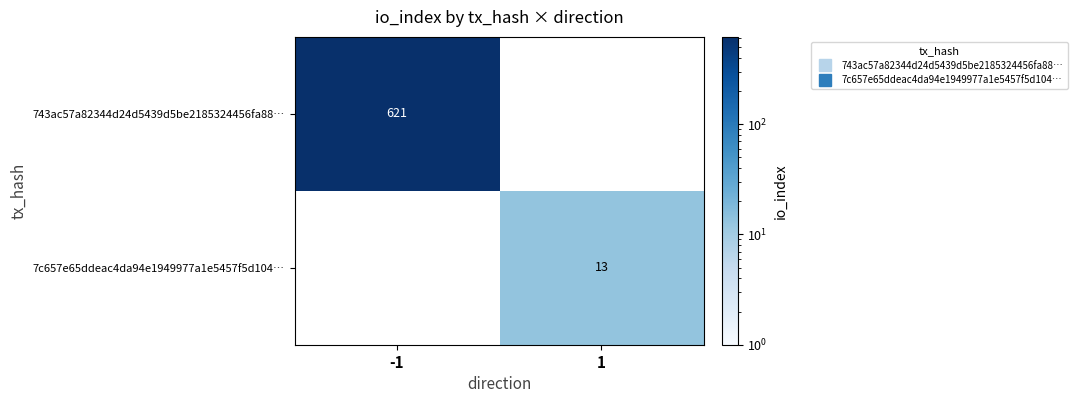

How many categories are shown in the chart?

2